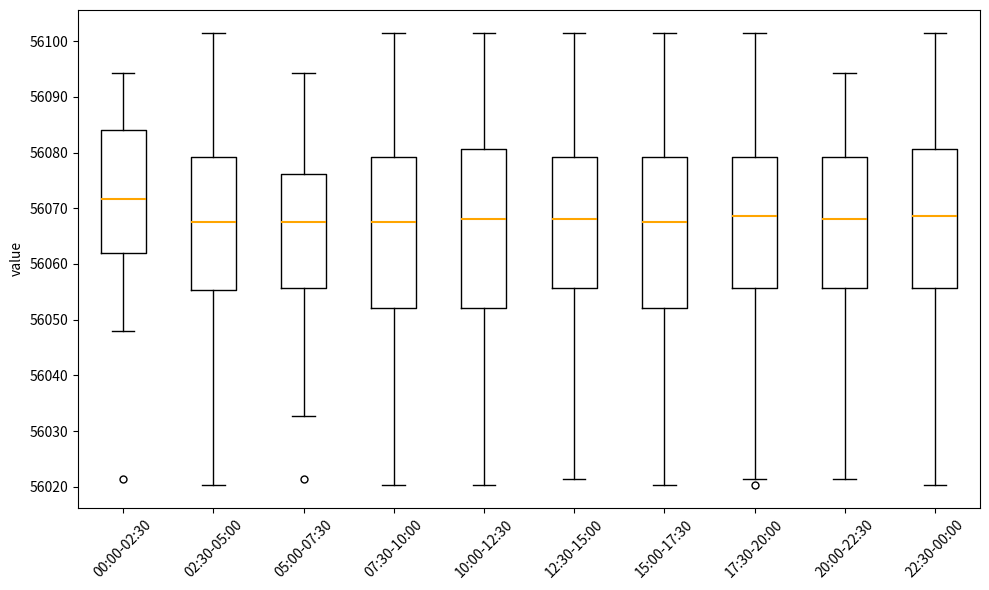

Which box is the tallest, from its lower edge to its upper edge?

10:00-12:30